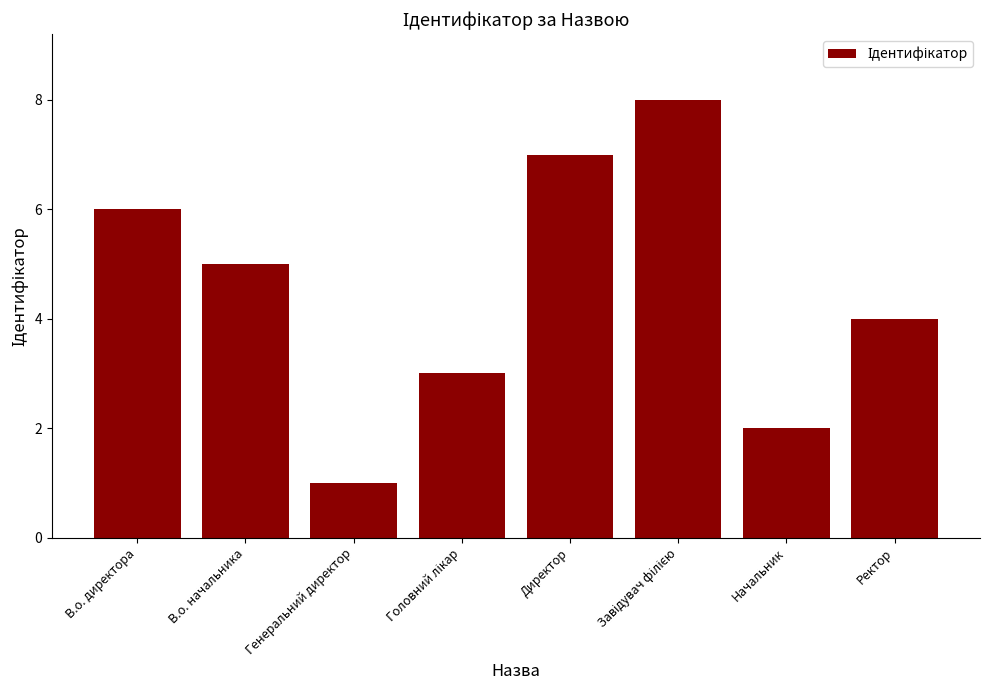

What is the difference between the values at Генеральний директор and Директор?

6